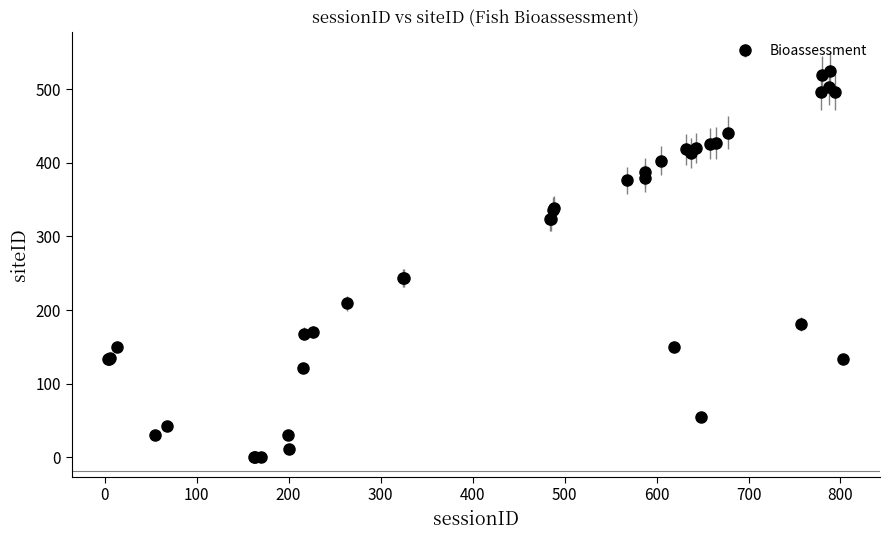

What is the difference between the maximum and minimum values?

523